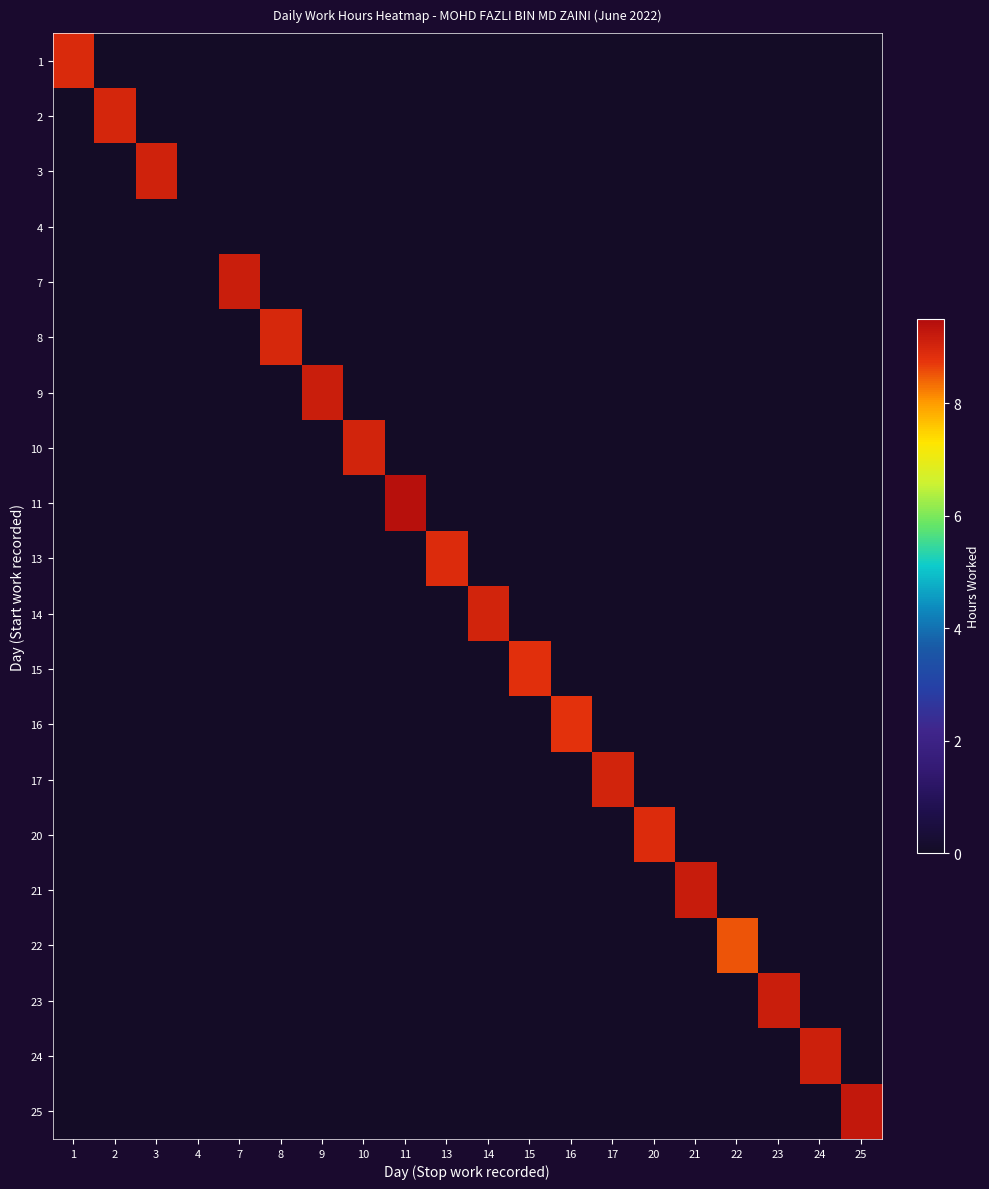

Count the number of data series in this chart.

20